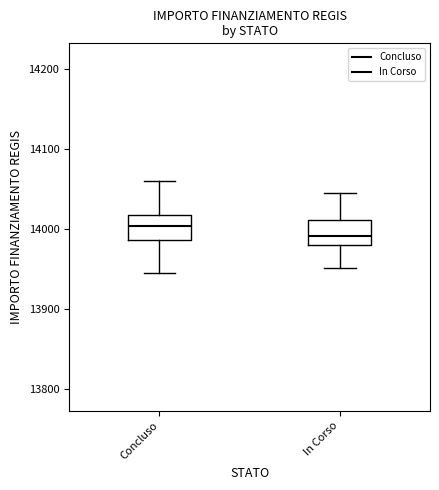

Reading left to right, transcribe this box plot: for each box, give where its median line is, the range the box spans, and where its two whiskers end, as read against the y-axis. The values are not printed on the chart, so give them approximately, as read against the axis.

Concluso: median 14000, box 13990 to 14020, whiskers 13950 to 14060
In Corso: median 13990, box 13980 to 14010, whiskers 13950 to 14040